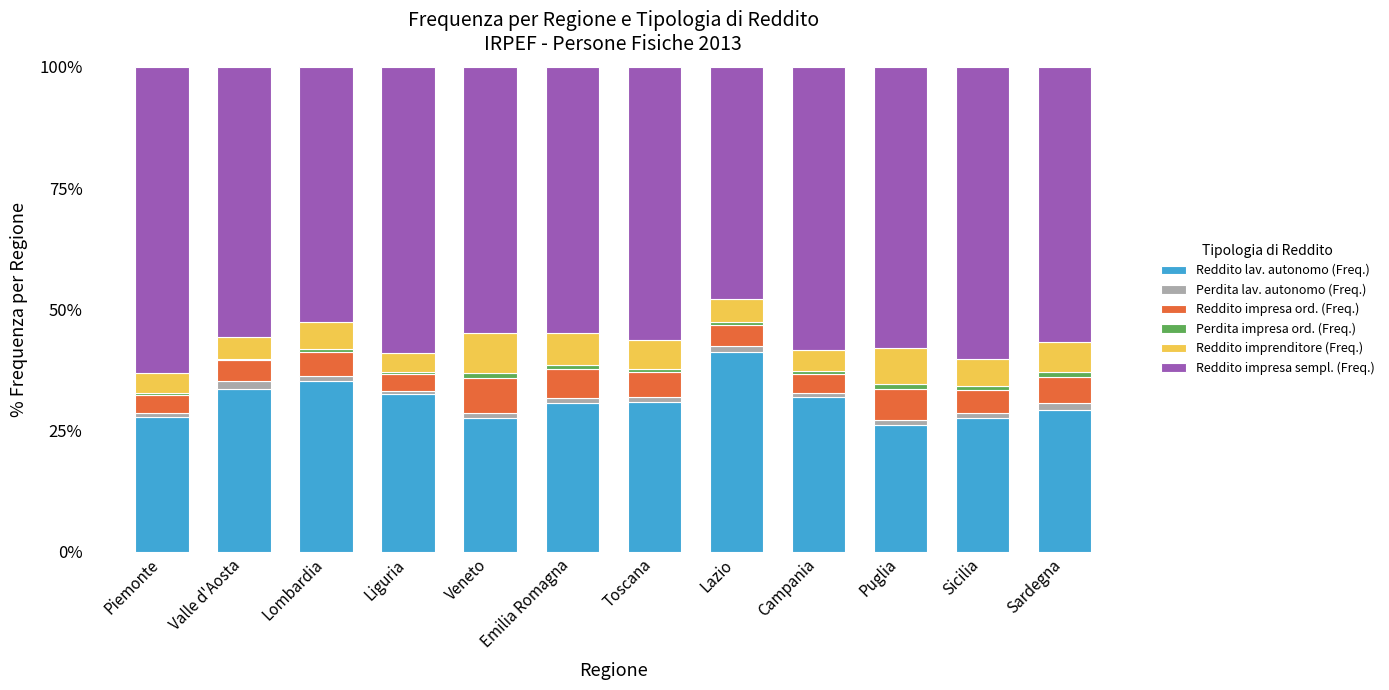

What is the maximum value for Reddito lav. autonomo (Freq.)?

41.2